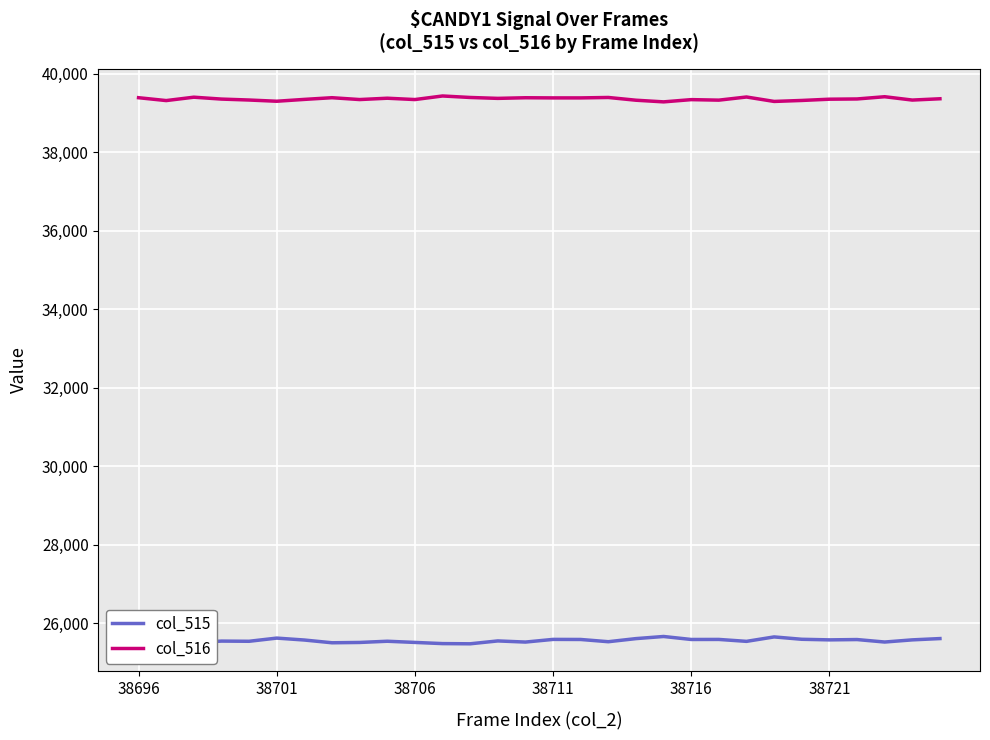

What is the maximum value for col_515?

25668